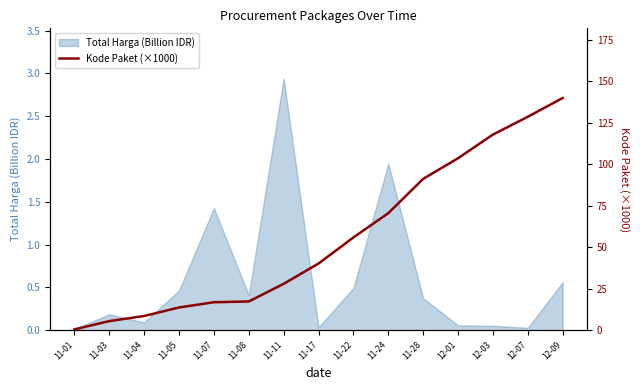

What is the difference between the second highest and minimum values?

128.1